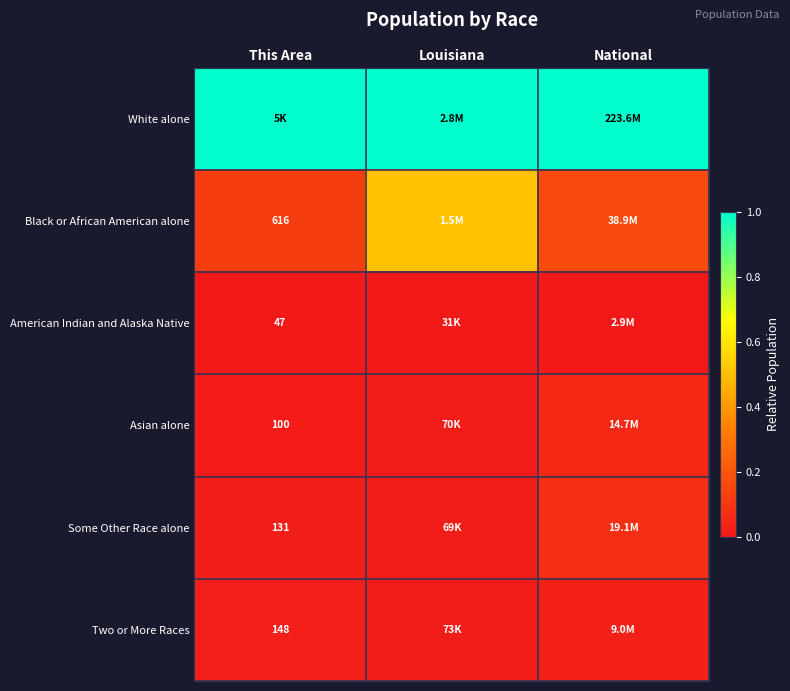

What is the maximum value shown in the chart?

1.0